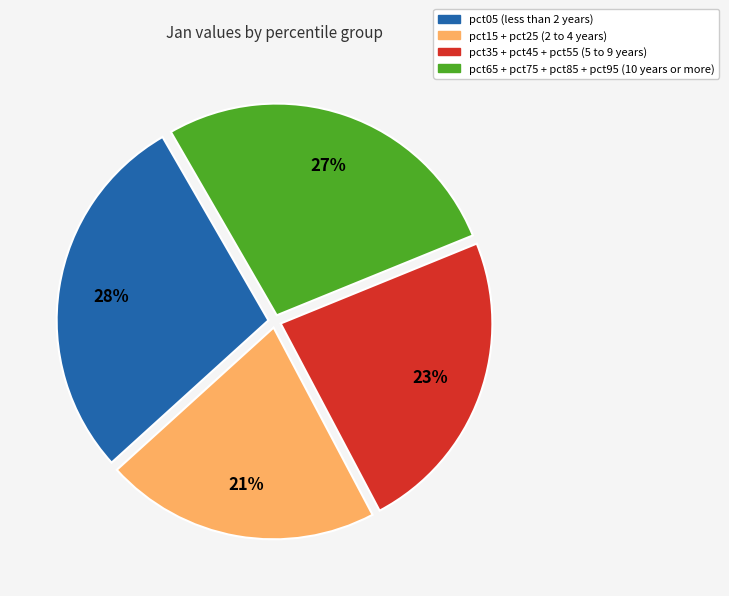

To the nearest percent, what is the average slice percentage?

25%